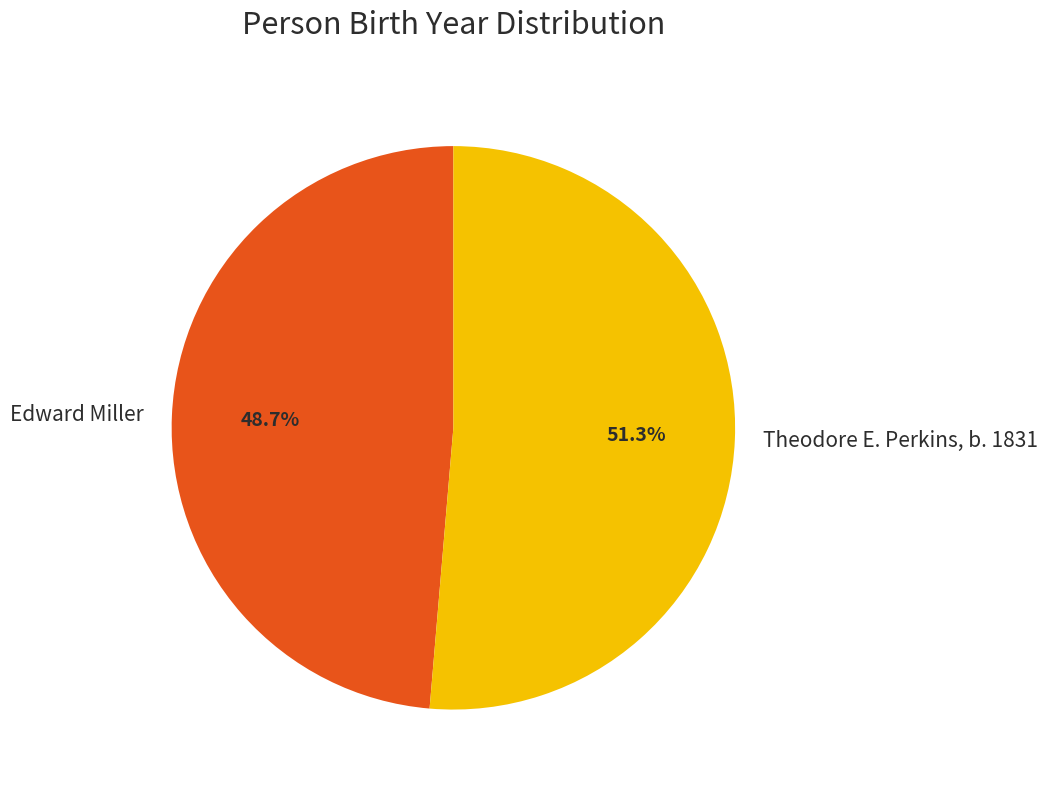

What percentage is the Edward Miller slice, to the nearest percent?

49%